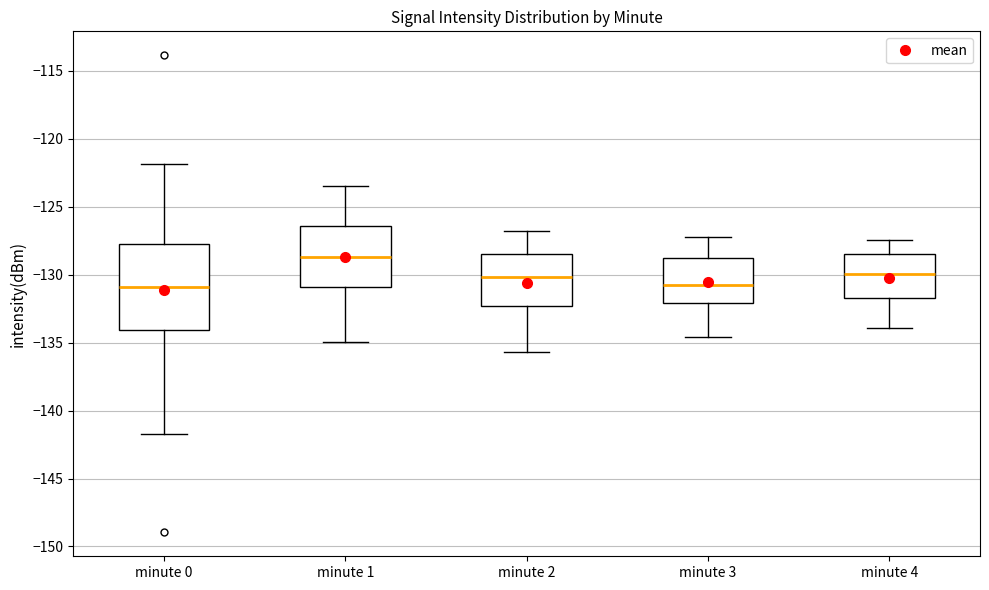

Which box has the highest median line?

minute 1